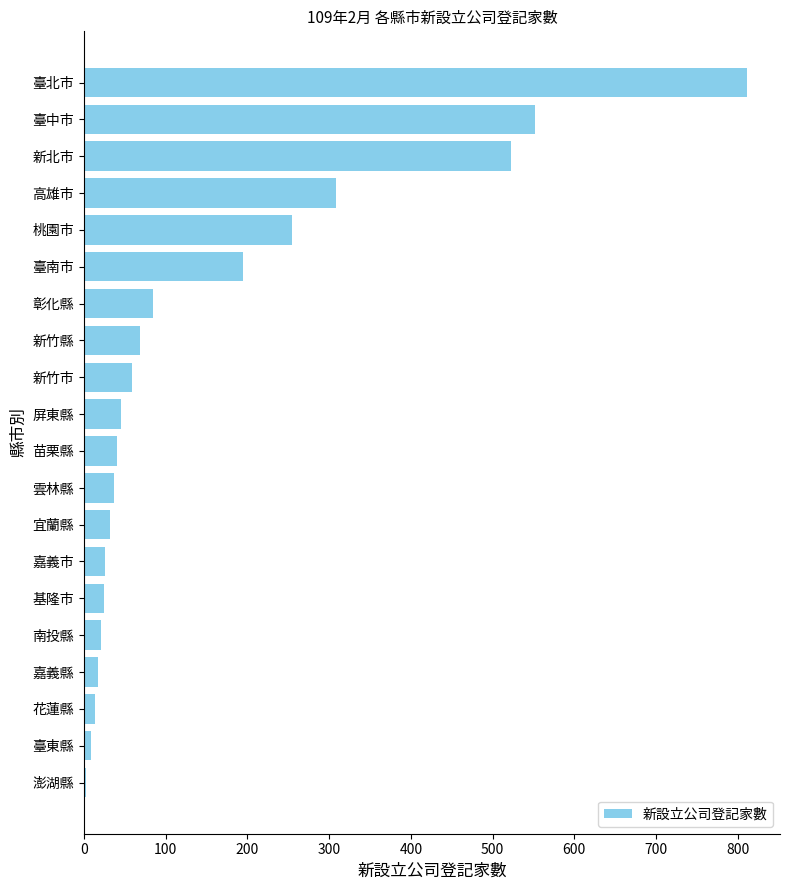

Which has a higher value, 新竹市 or 臺東縣?

新竹市